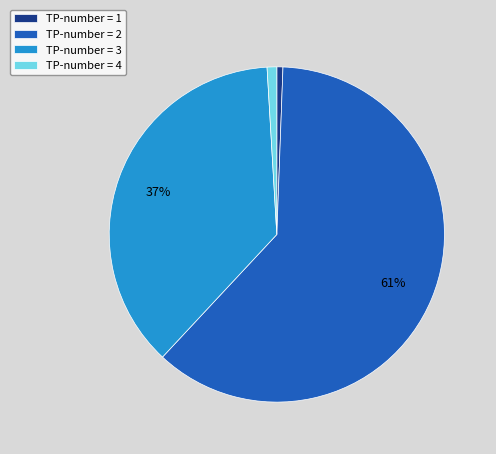

Between TP-number = 4 and TP-number = 2, which is larger?

TP-number = 2